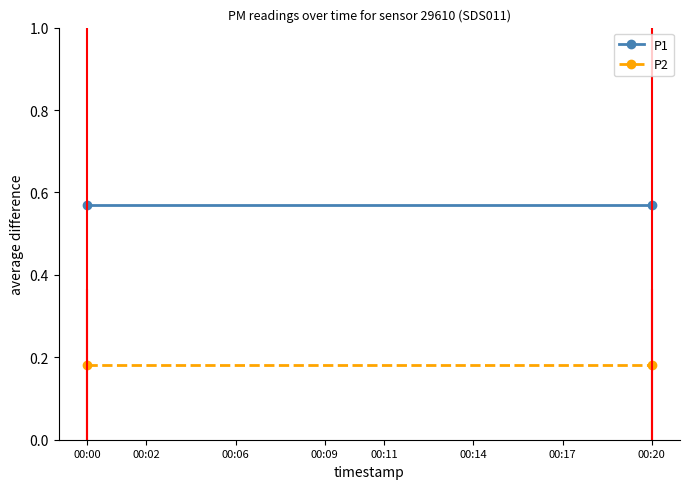

The value of P1 at 00:20 is 0.2. True or false?

False